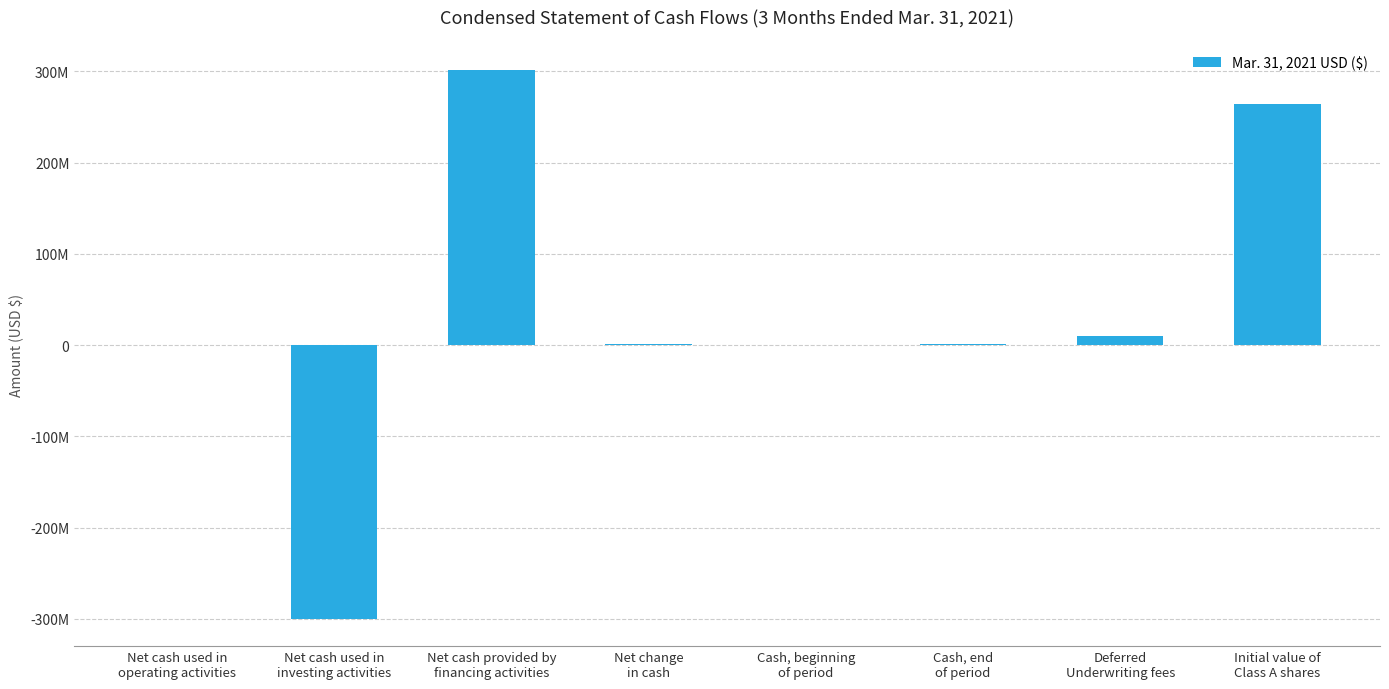

The value at Net change
in cash is 1907148. True or false?

False